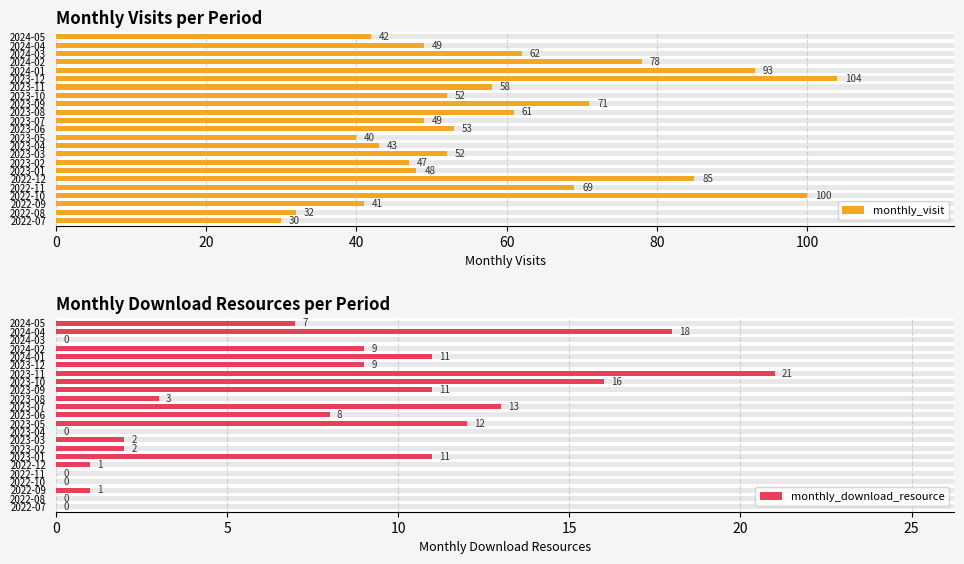

What is the difference between the monthly_visit values at 2023-06 and 2022-09?

12